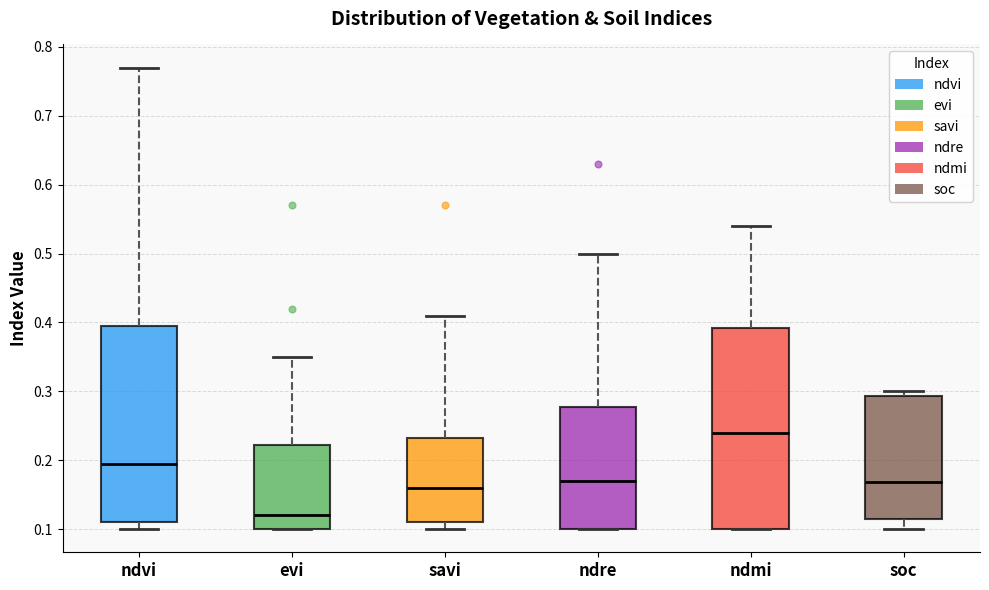

Which box has the lowest median line?

evi